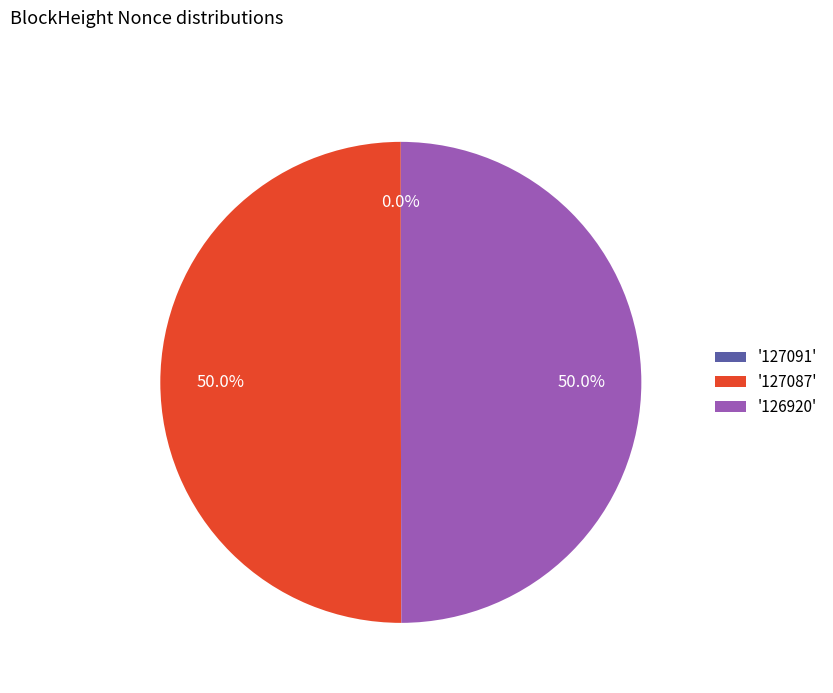

How much of the chart is everything except '126920'?

50.0%